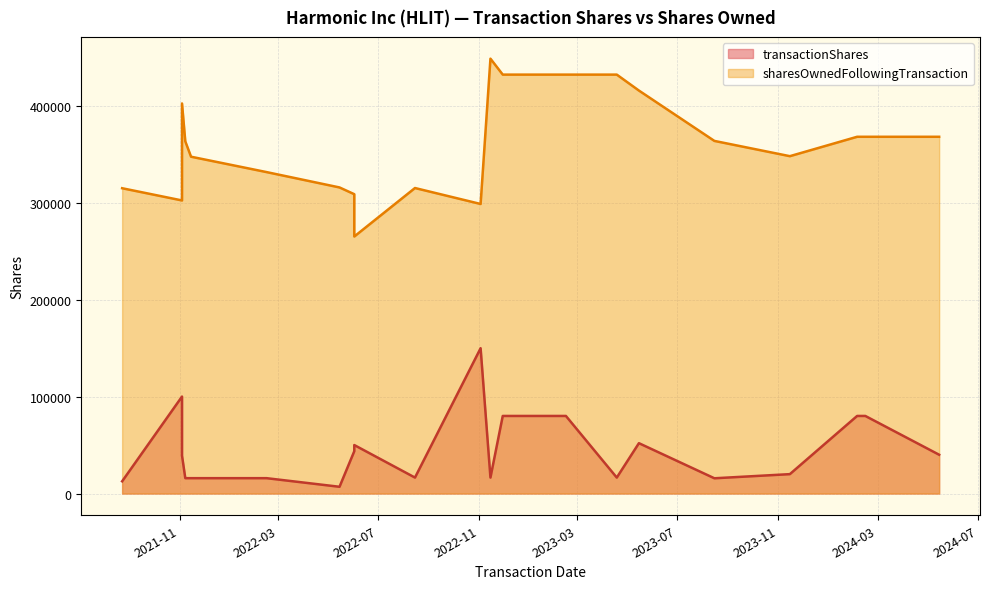

True or false: transactionShares and sharesOwnedFollowingTransaction intersect in this chart.

False